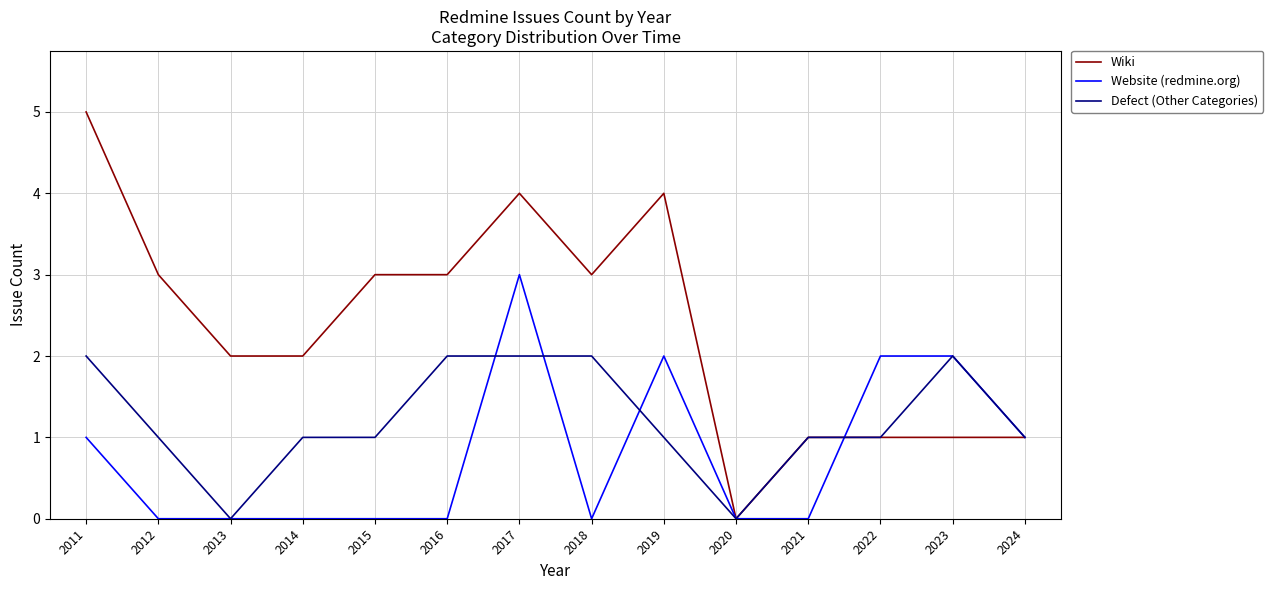

How many lines are shown in the chart?

3